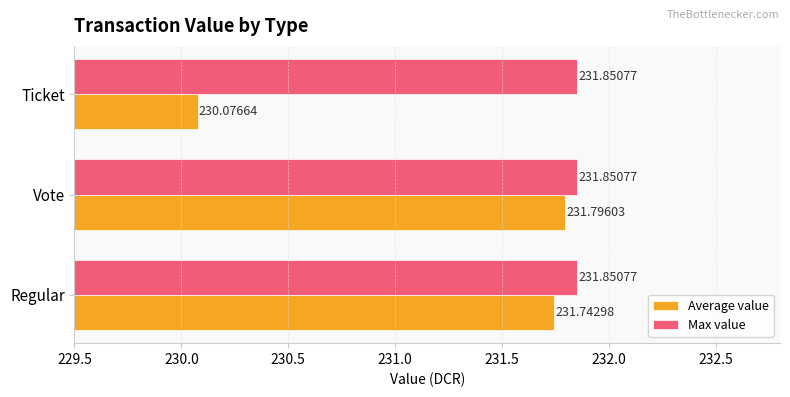

What is the total value across all series at Regular?

463.6